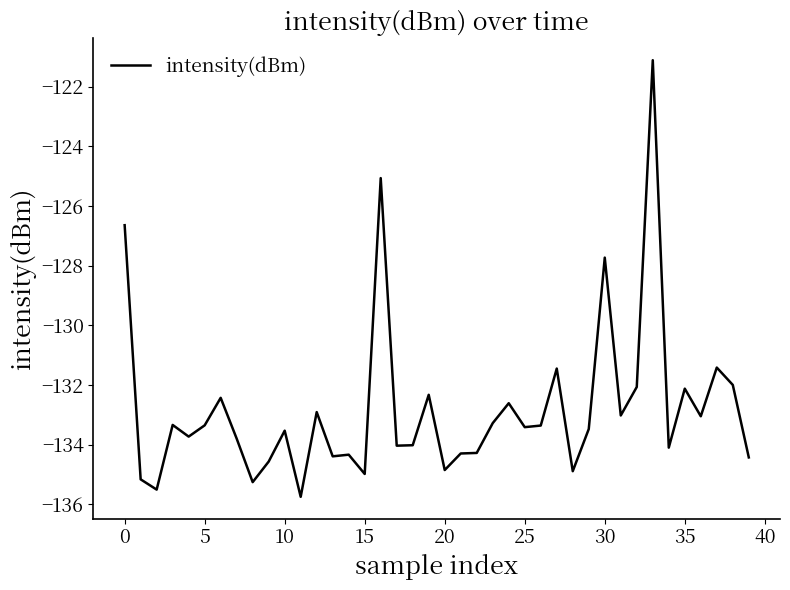

Count the number of data series in this chart.

1